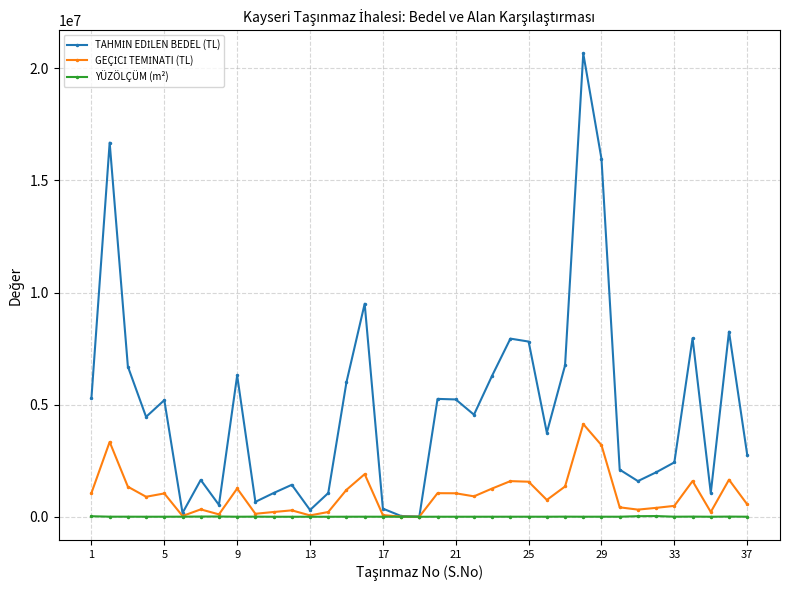

At how many categories does at least one series exceed 15060204?

3